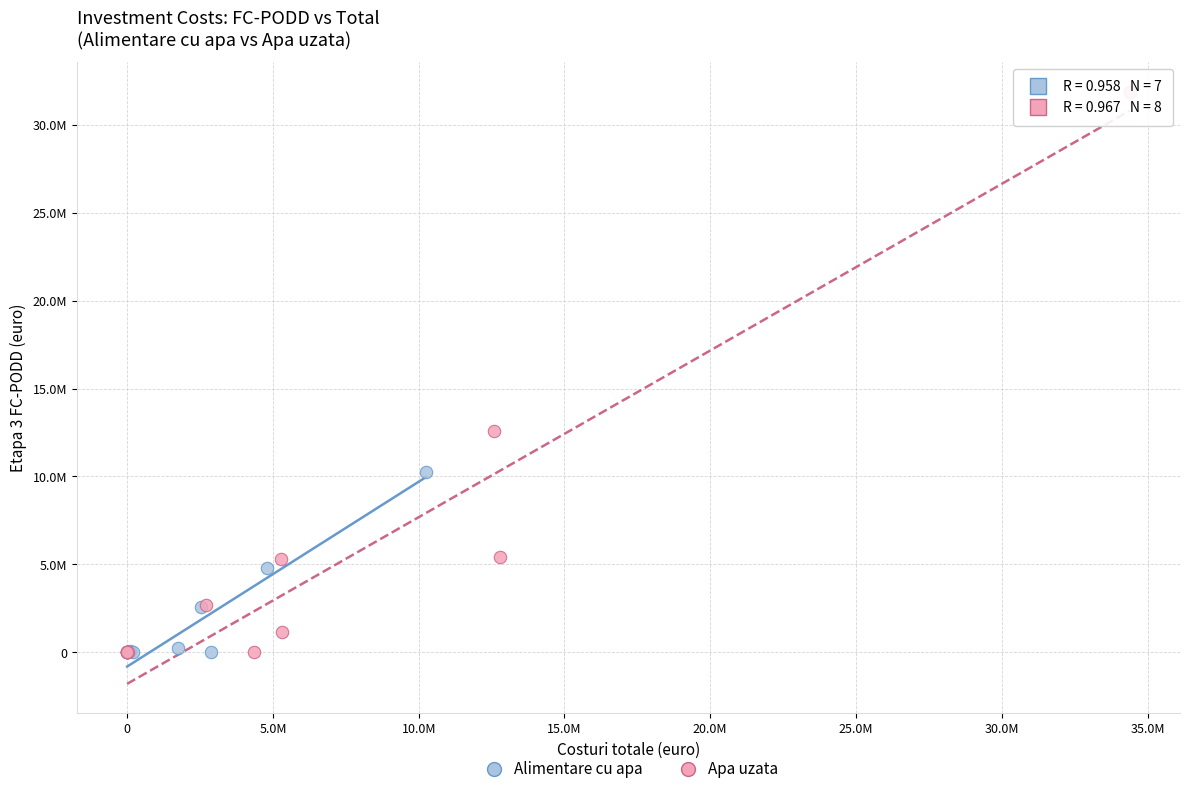

Which series has the largest Y range (max minus min)?

Apa uzata